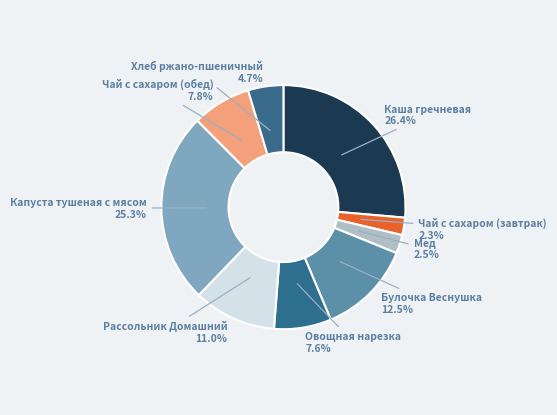

Combined, what portion of the pie is Рассольник Домашний and Капуста тушеная с мясом?

36.3%